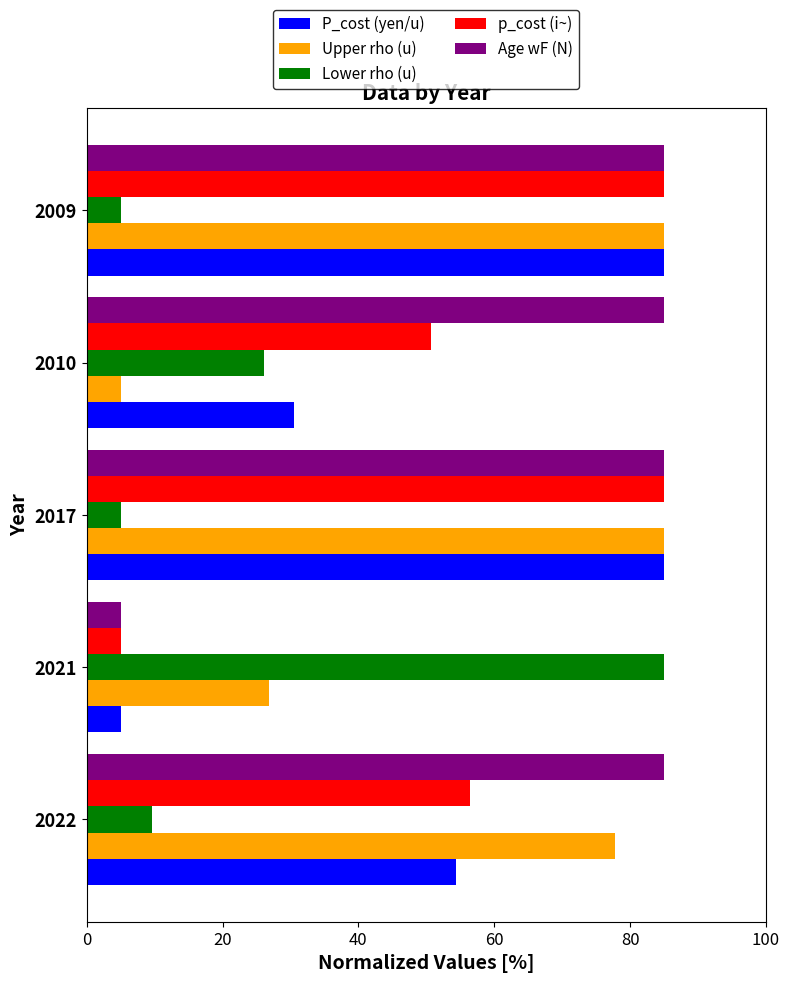

What is the total value across all series at 2010?

197.4